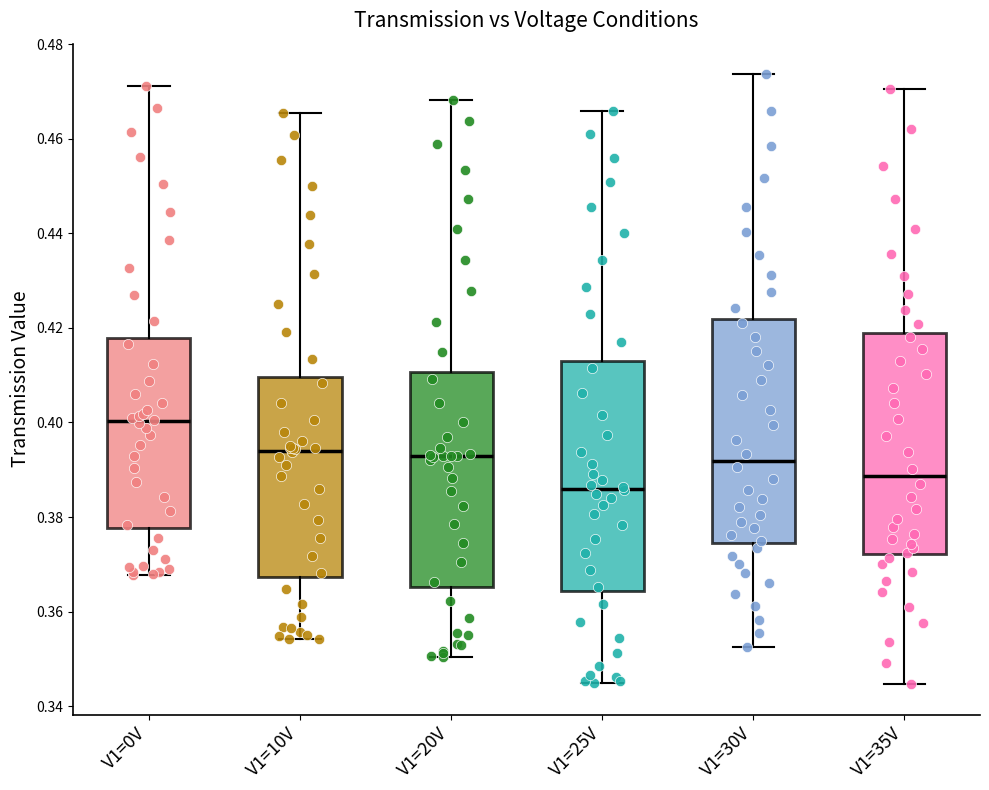

Which box's median line is the highest?

V1=0V